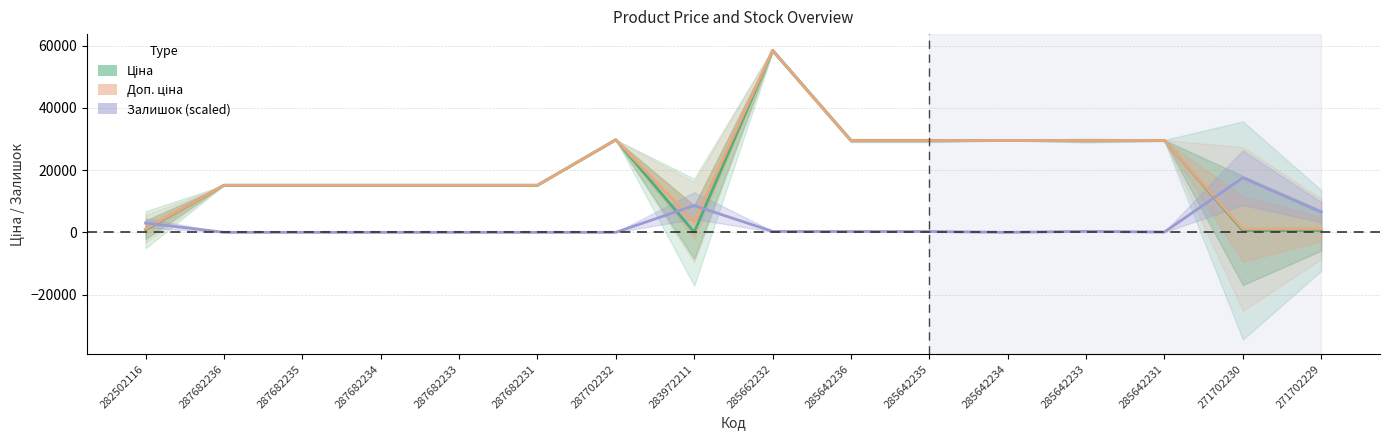

At which label is Доп. ціна closest to 29754?

287702232